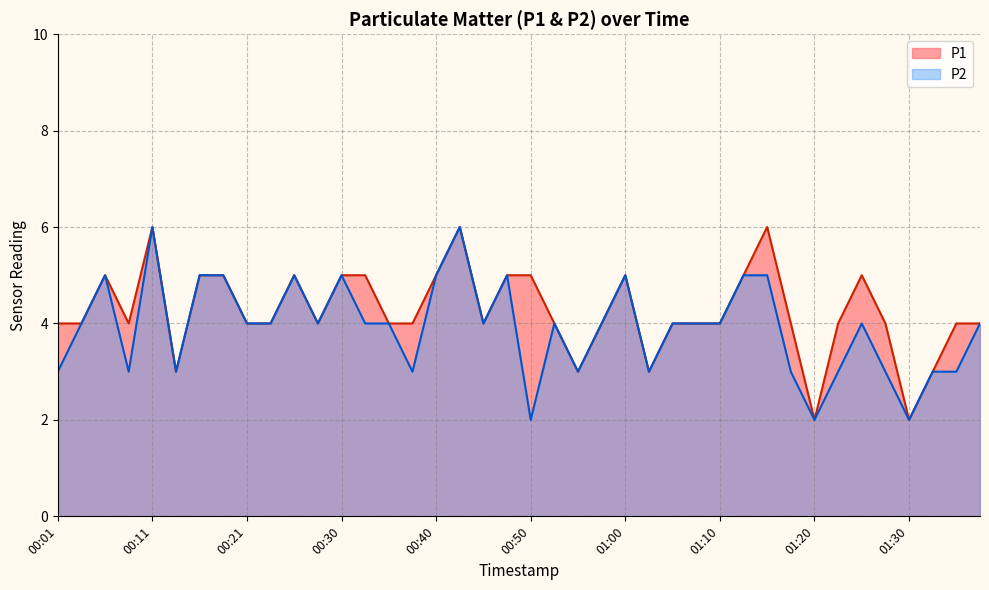

At which category does P1 reach its first local valley?

00:08